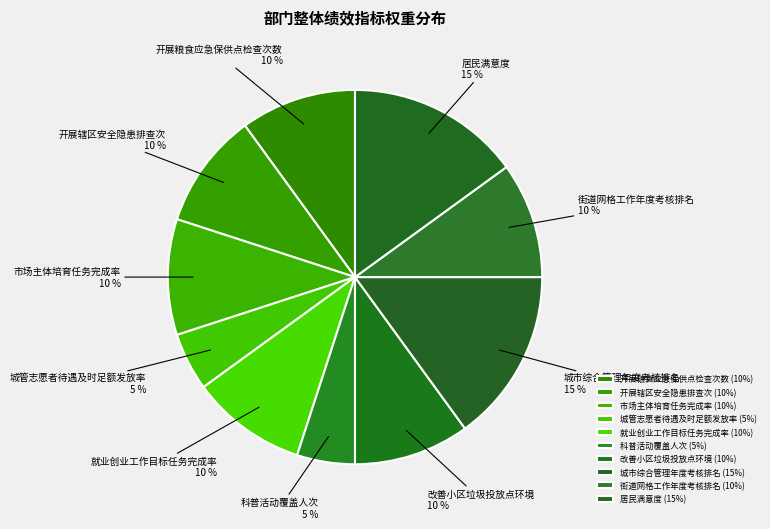

Between 市场主体培育任务完成率 and 城管志愿者待遇及时足额发放率, which is larger?

市场主体培育任务完成率